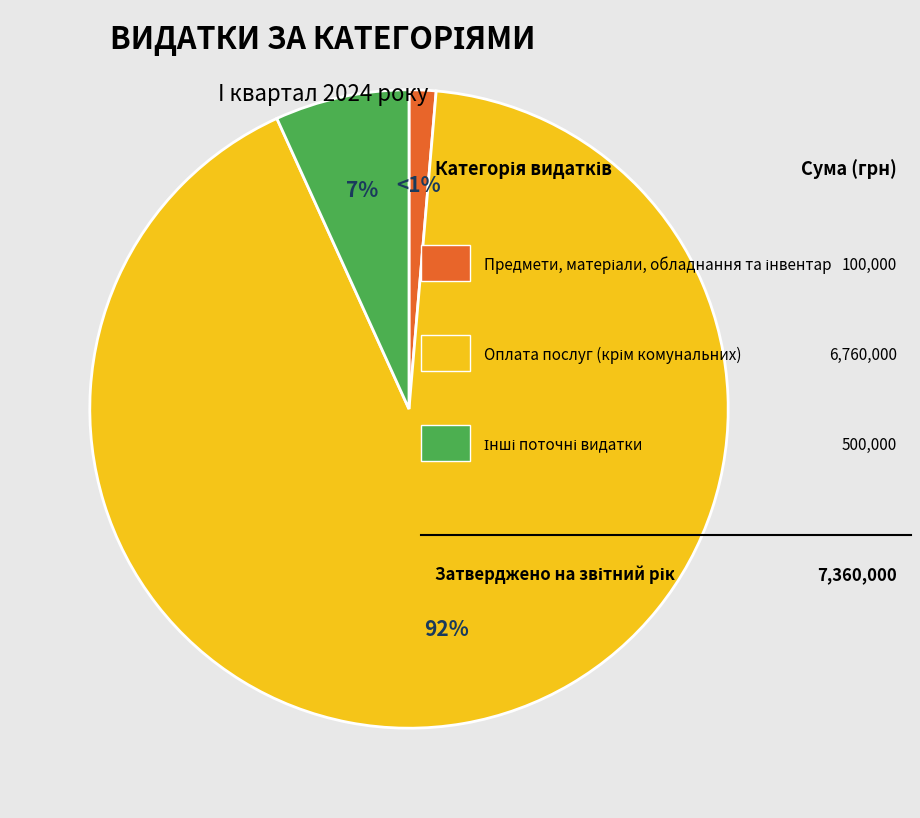

Is there a majority slice in this chart?

Yes